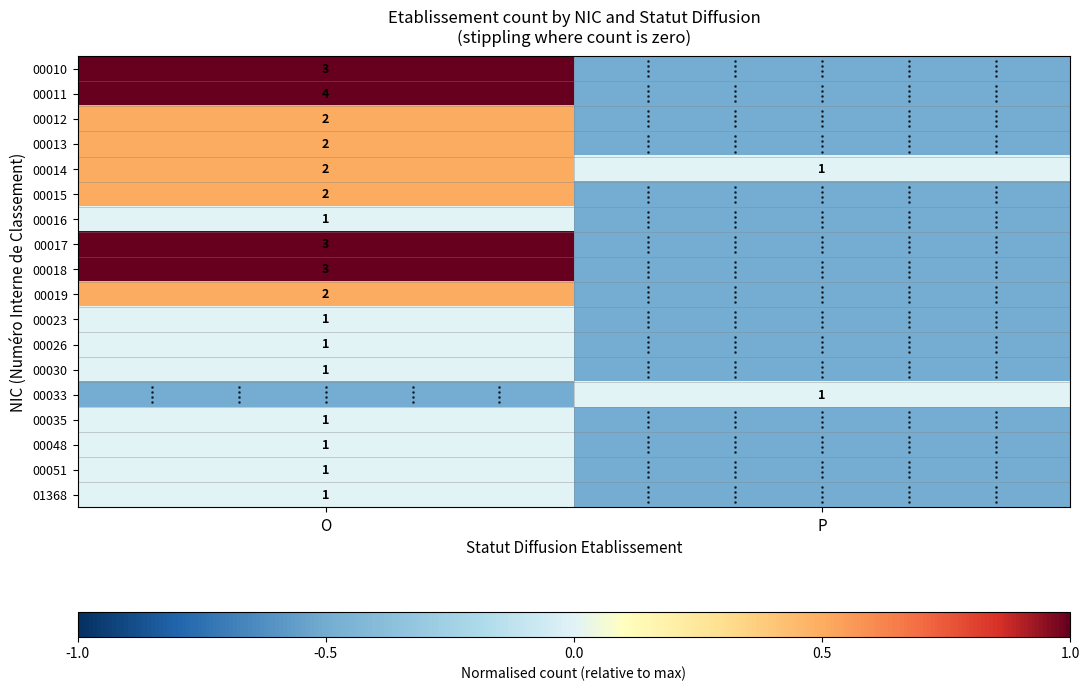

What is the smallest value displayed?

-0.5